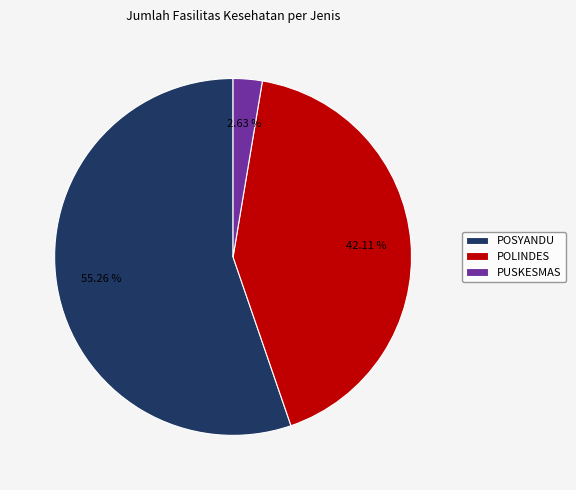

What is the smallest slice in the pie chart?

PUSKESMAS